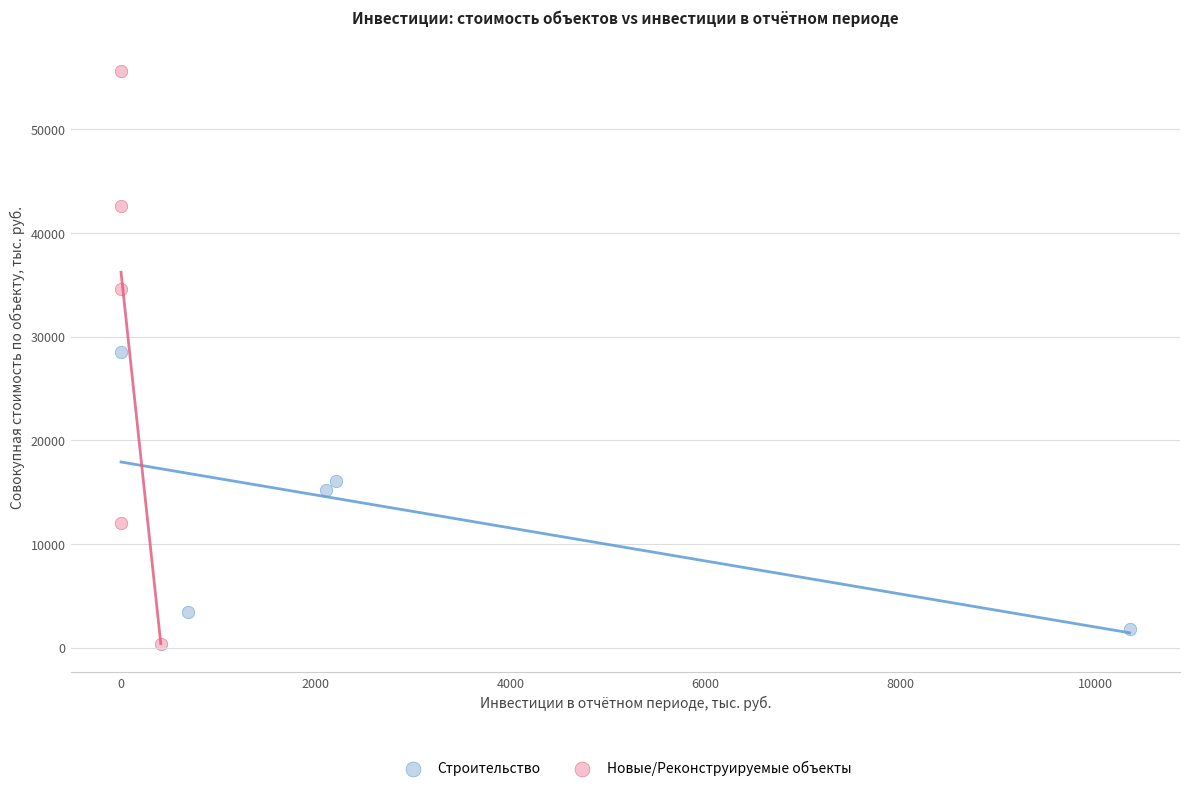

Which series contains the highest Y value?

Новые/Реконструируемые объекты